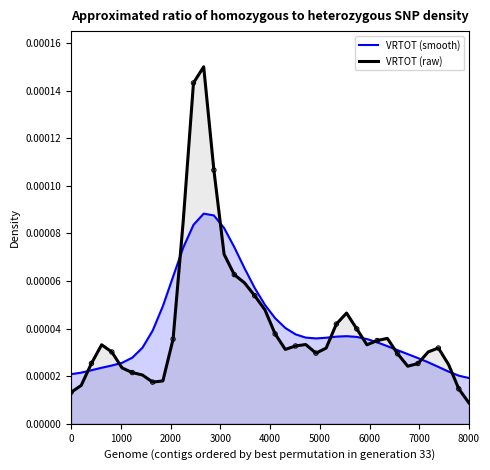

Which series has the largest range (max minus min)?

VRTOT (raw)